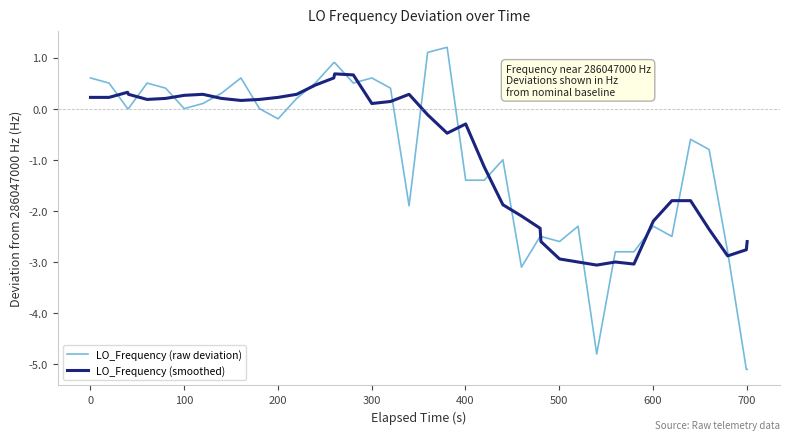

What is the sum of all LO_Frequency (smoothed) values?

-36.5